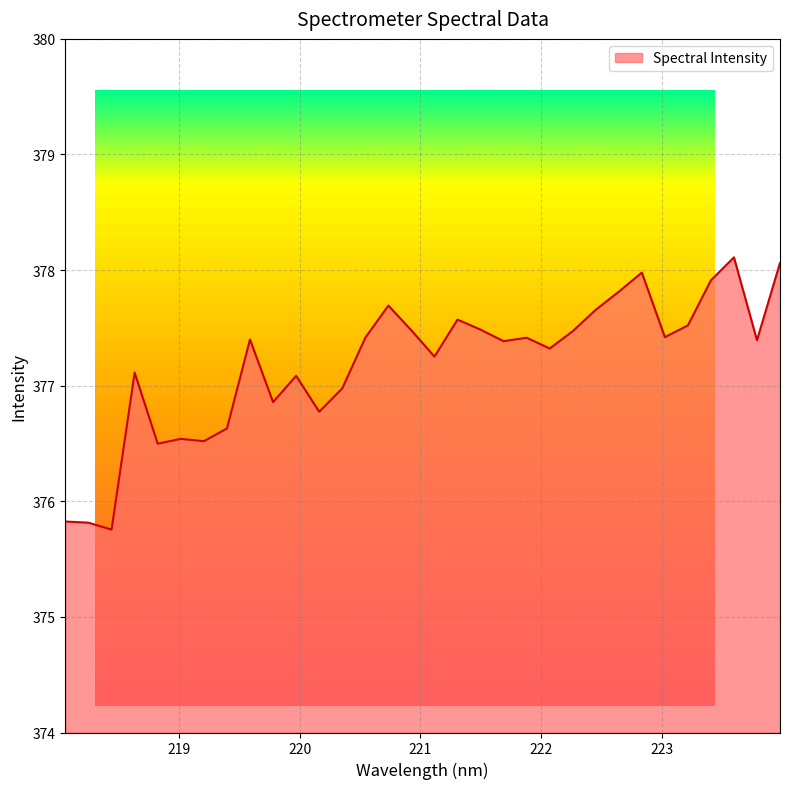

What is the maximum value shown in the chart?

378.1